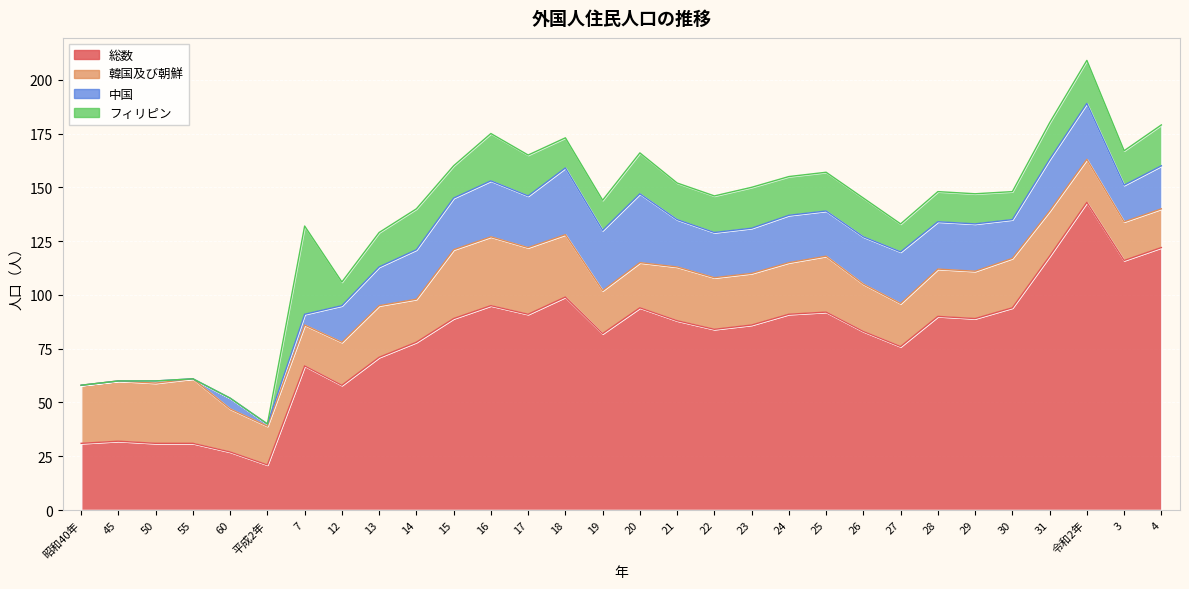

Which series changed the most between 7 and 16?

総数